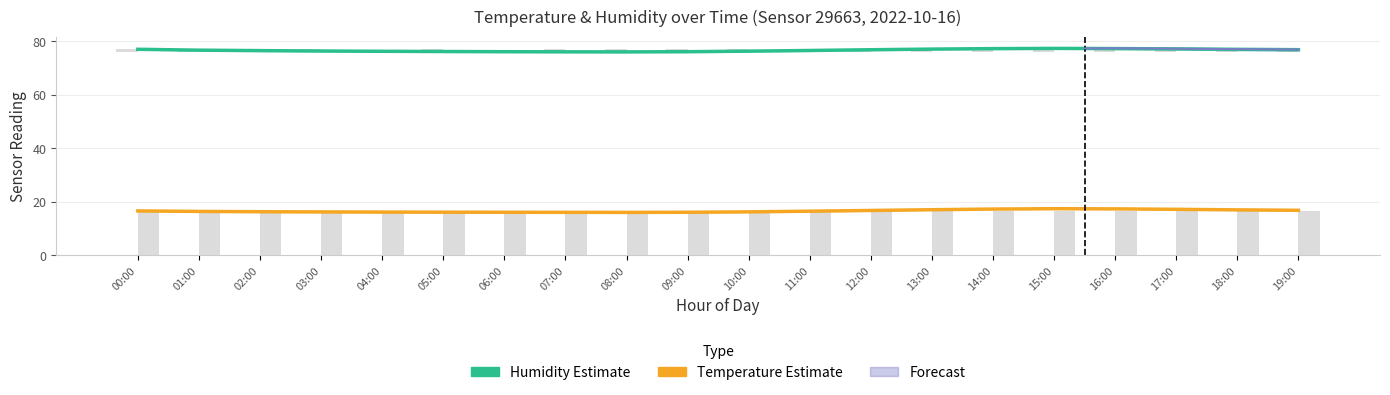

Which category has the lowest value in the Humidity estimate series?

08:00